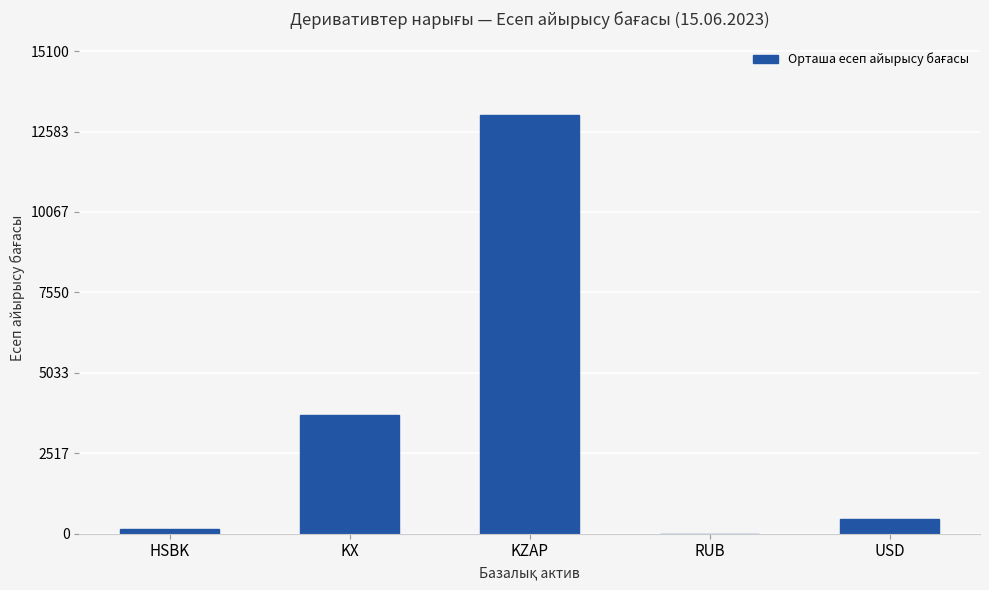

Which label corresponds to the largest value in the chart?

KZAP